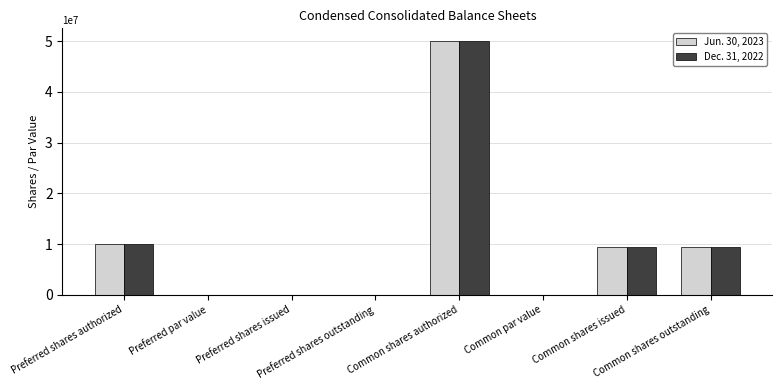

What is the sum of all Dec. 31, 2022 values?

79040000.0